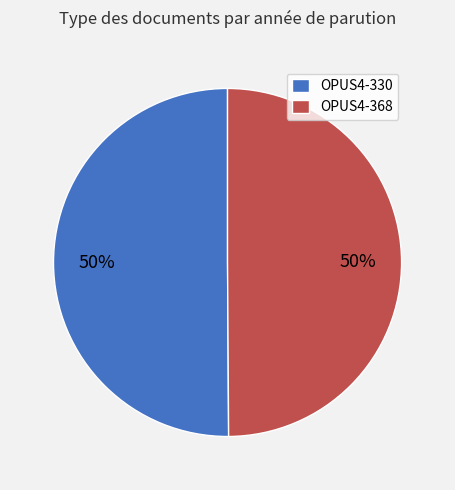

True or false: OPUS4-330 accounts for 50% of the total.

True